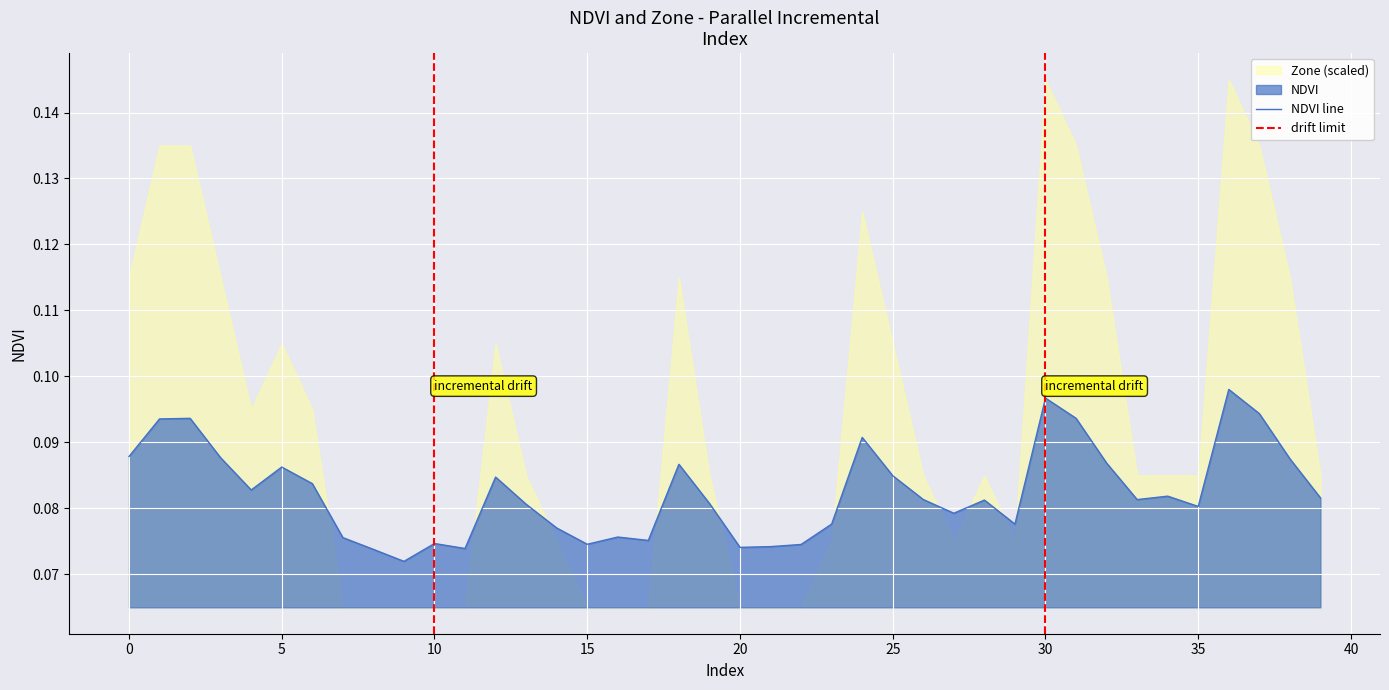

Reading left to right, what are all the values shown in this chart?

0.1	0.1	0.1	0.1	0.1	0.1	0.1	0.1	0.1	0.1	0.1	0.1	0.1	0.1	0.1	0.1	0.1	0.1	0.1	0.1	0.1	0.1	0.1	0.1	0.1	0.1	0.1	0.1	0.1	0.1	0.1	0.1	0.1	0.1	0.1	0.1	0.1	0.1	0.1	0.1